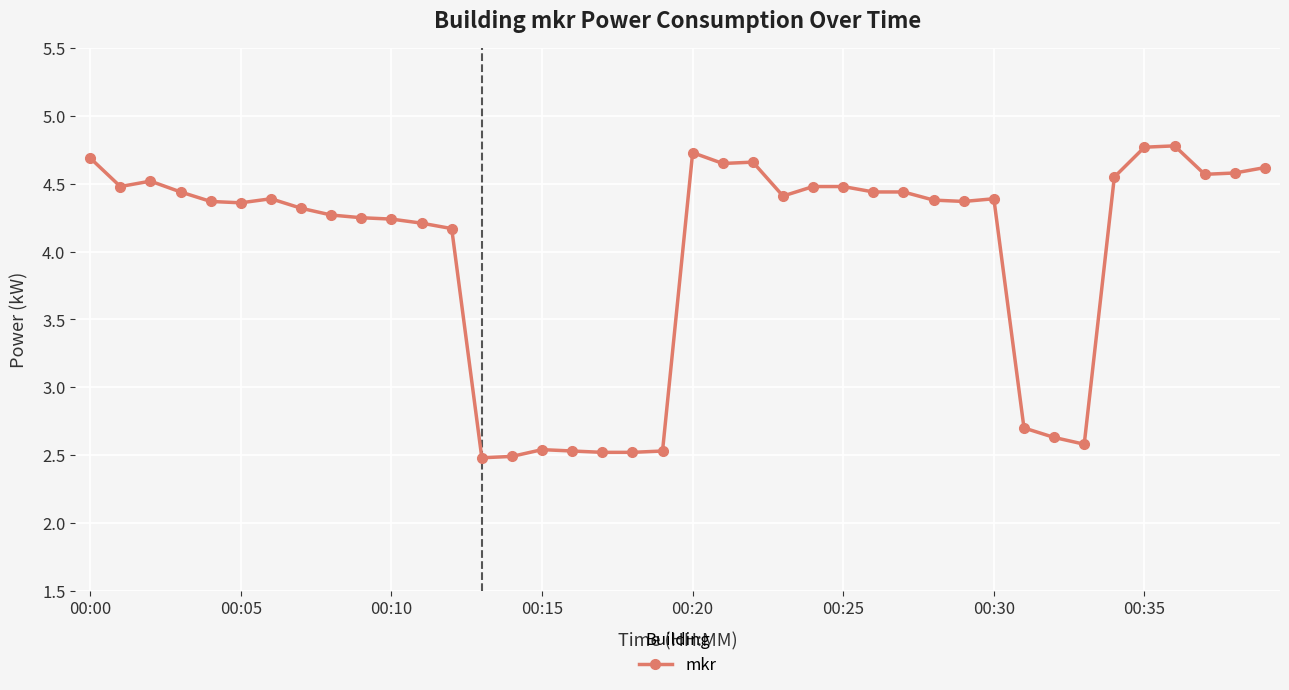

True or false: the data has more than 0 interior local peaks.

True